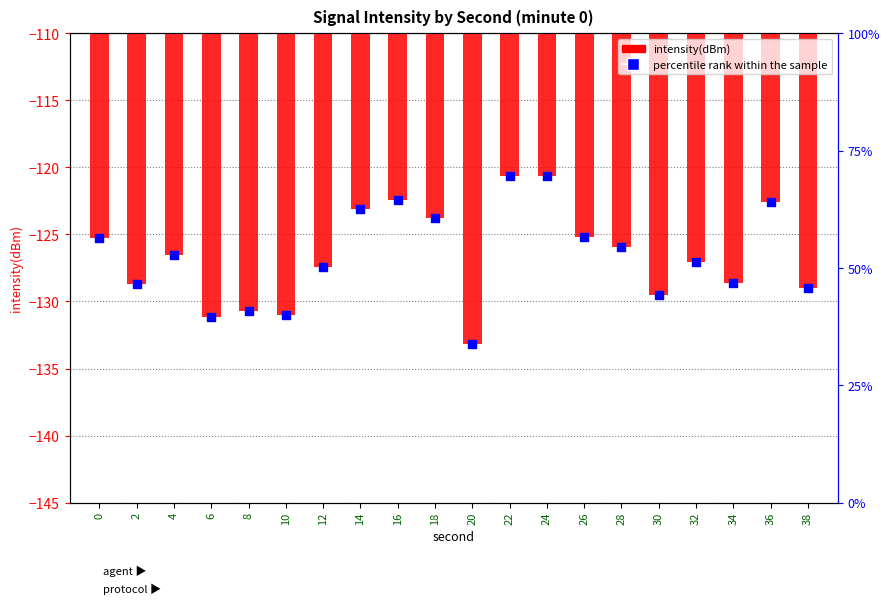

What are all the series names shown in the legend?

intensity(dBm), percentile rank within the sample